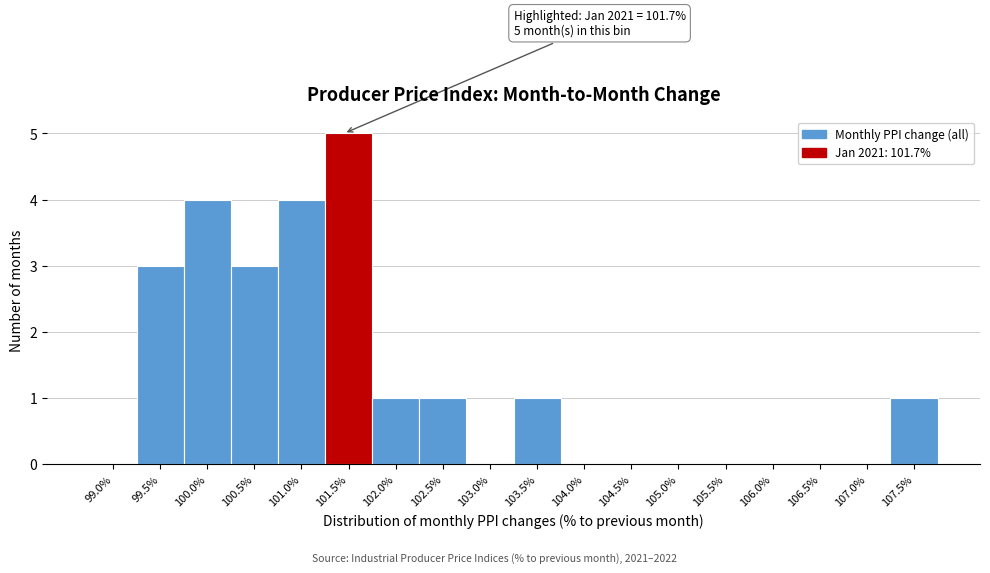

Reading right to left, what are all the values shown in this chart?

107.5%=1	107.0%=0	106.5%=0	106.0%=0	105.5%=0	105.0%=0	104.5%=0	104.0%=0	103.5%=1	103.0%=0	102.5%=1	102.0%=1	101.5%=5	101.0%=4	100.5%=3	100.0%=4	99.5%=3	99.0%=0